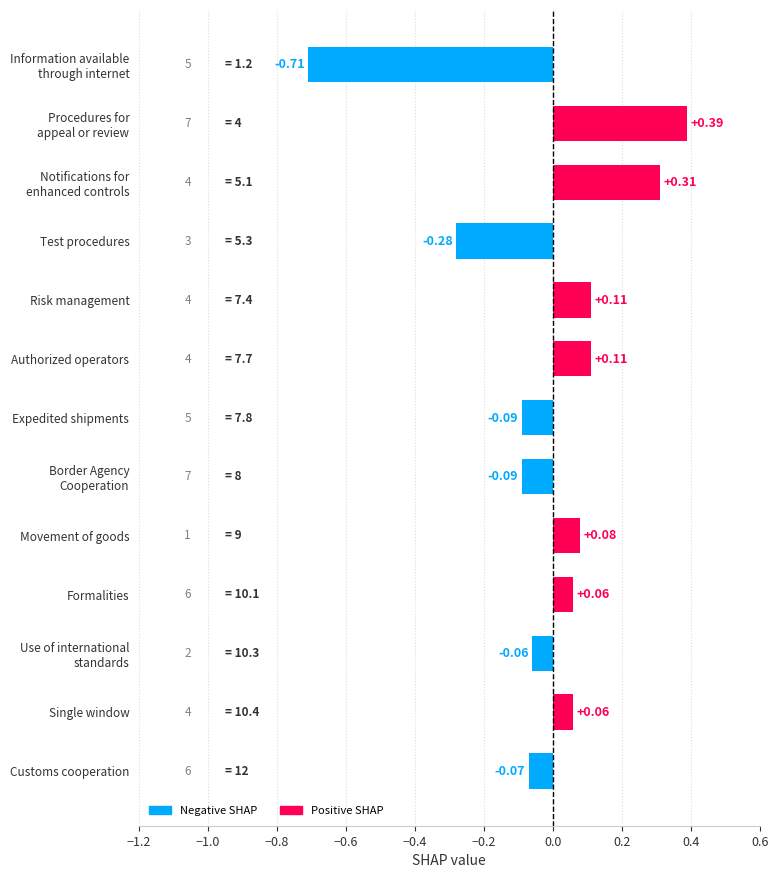

What is the label of the 9th bar from the top?

Movement of goods